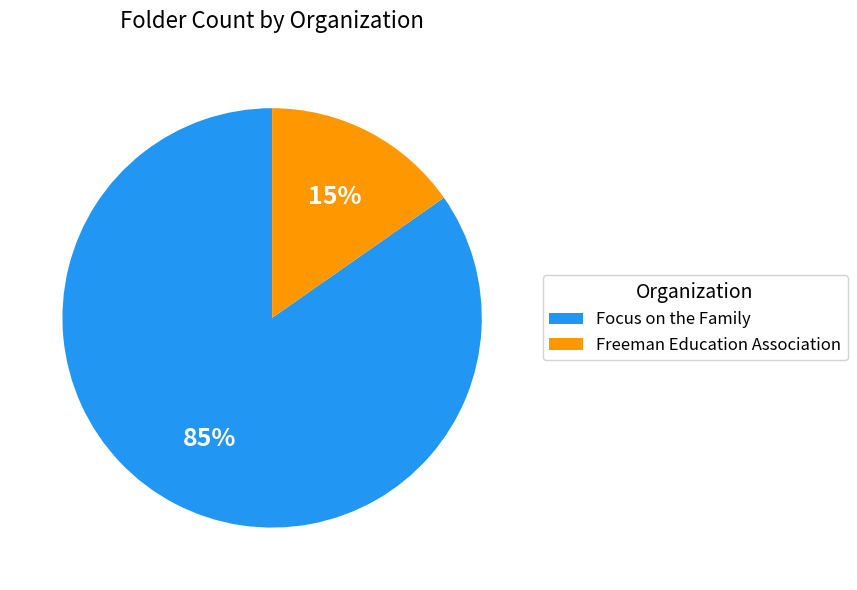

Which category accounts for the majority?

Focus on the Family